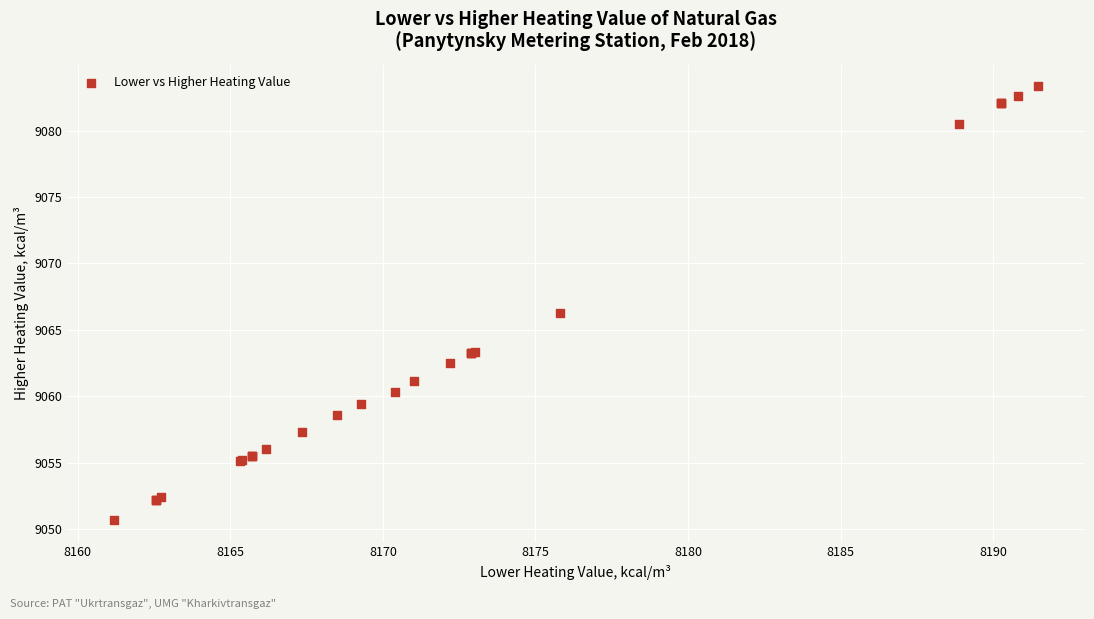

What Y value in the scatter plot is closest to 9067?

9066.3